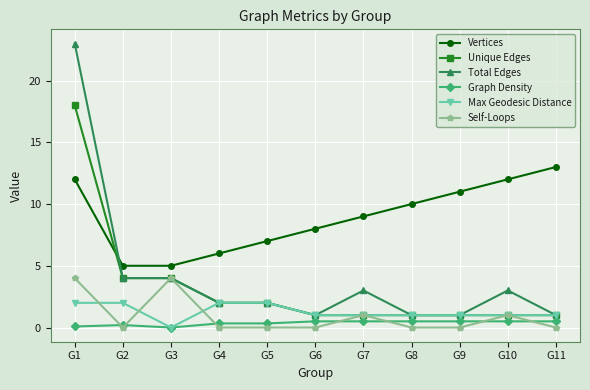

At which category does the chart reach its peak across all series?

G1